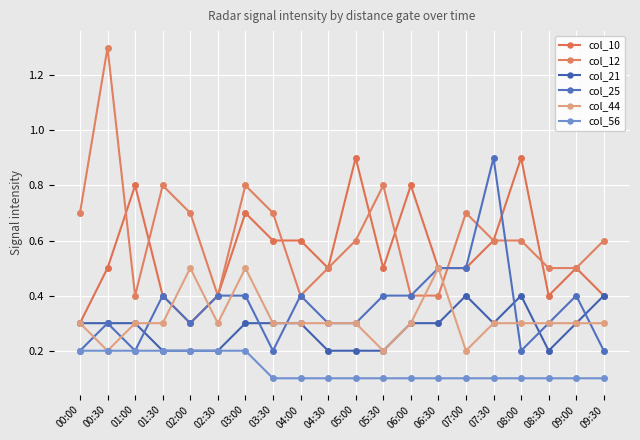

Which series ends up on top after the final intersection of col_12 and col_10?

col_12